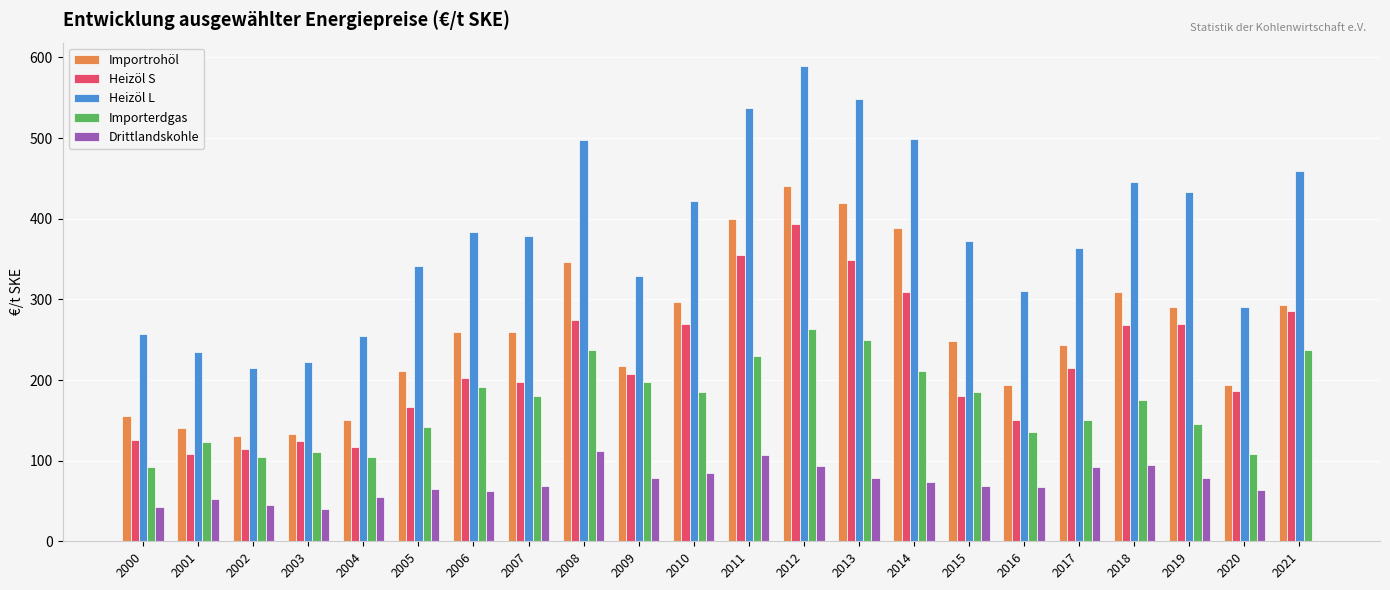

What is the sum of the Heizöl L values at 2003 and 2016?

532.0